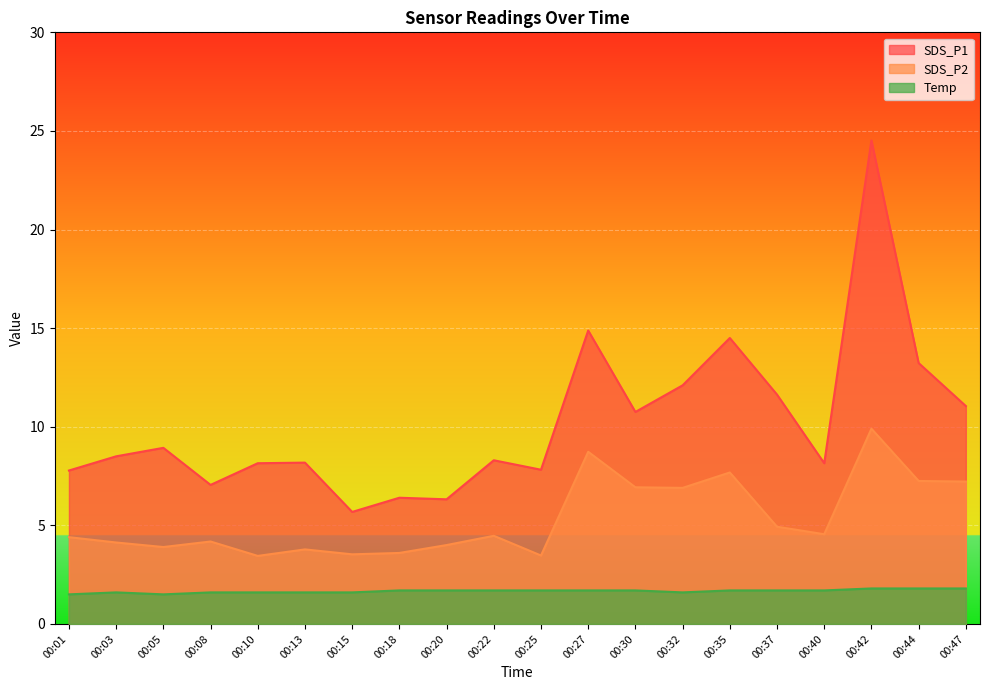

What is the sum of all SDS_P2 values?

107.0